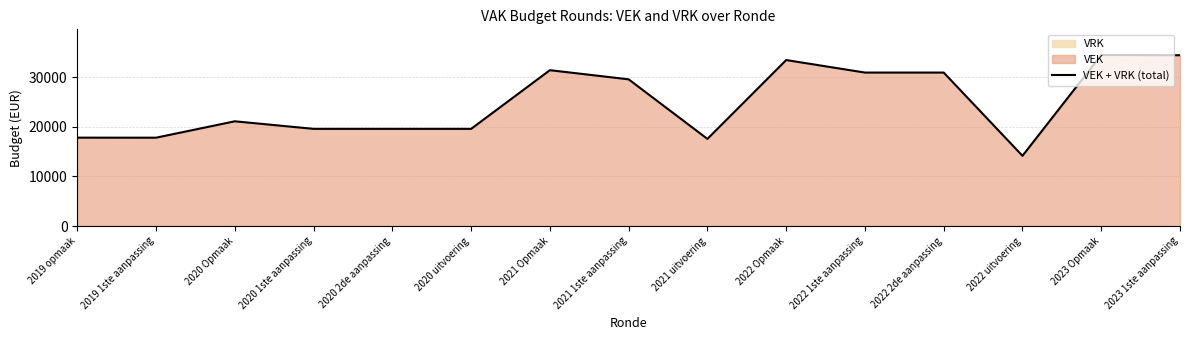

What is the smallest value displayed?

14156